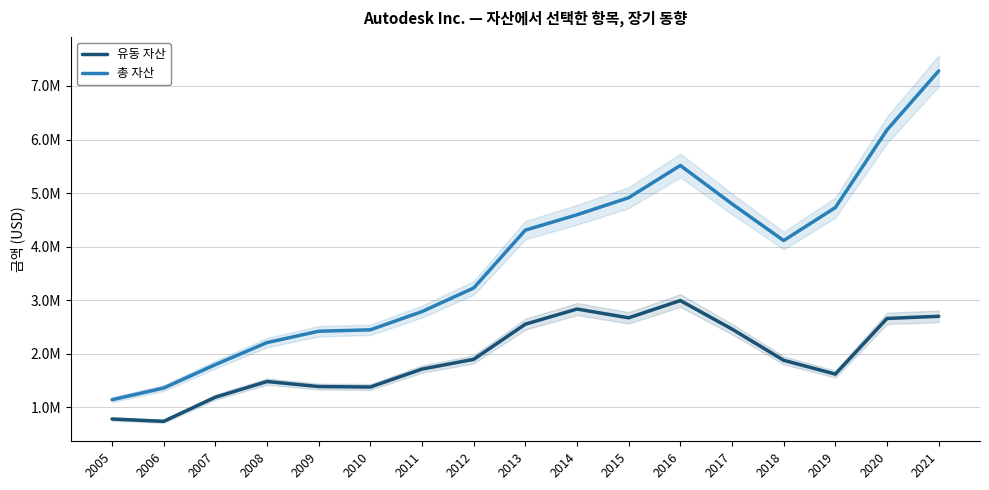

Rank the series by their maximum value, from highest to lowest.

총 자산, 유동 자산